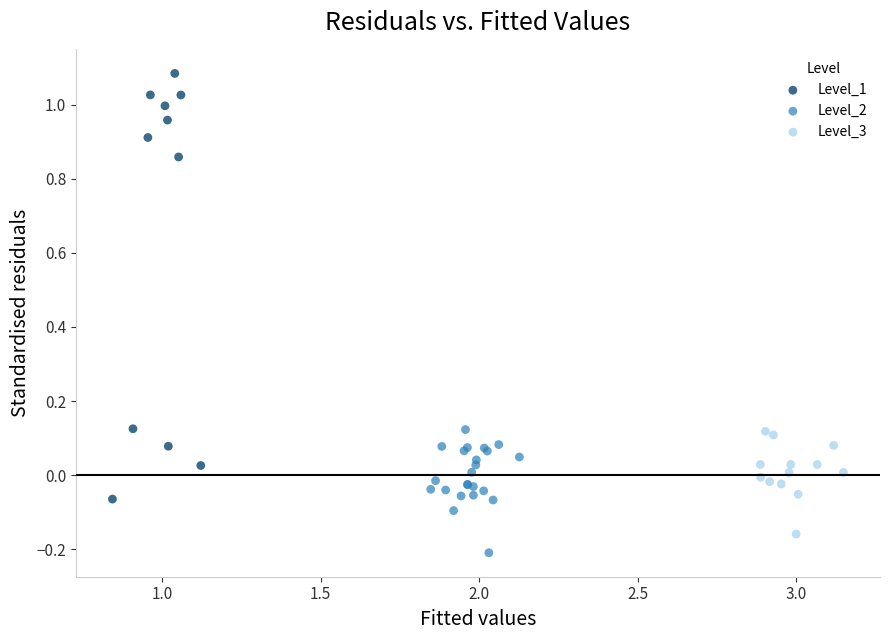

Which series has the largest Y range (max minus min)?

Level_1